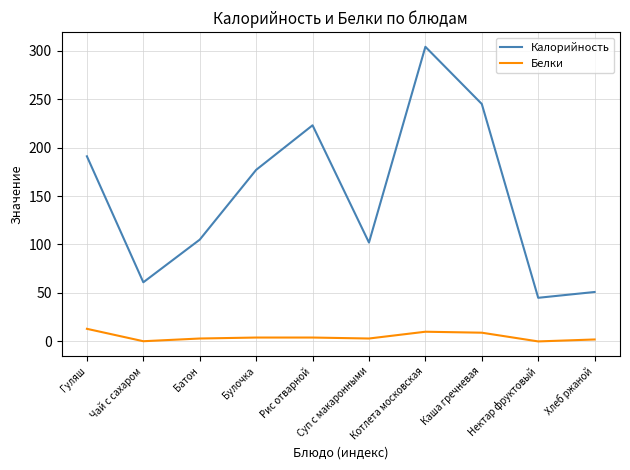

True or false: Белки and Калорийность intersect in this chart.

False